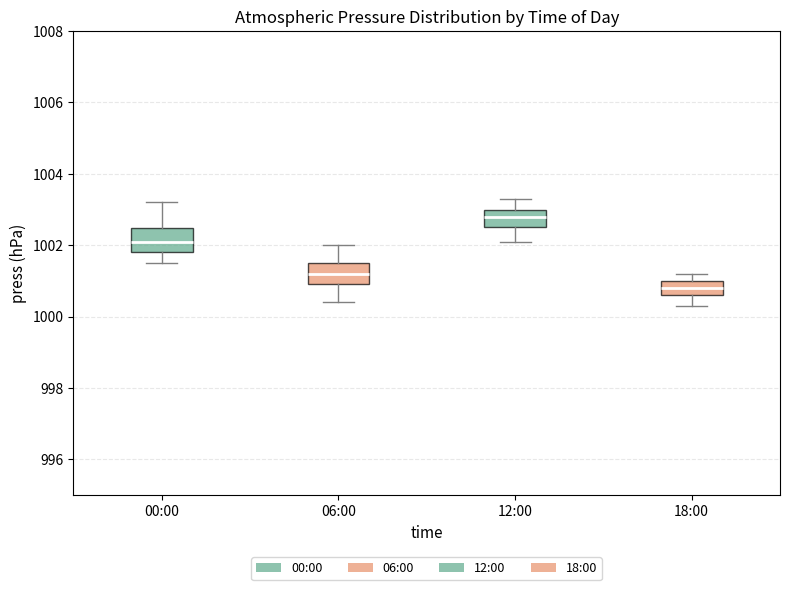

Which box's median line is the lowest?

18:00